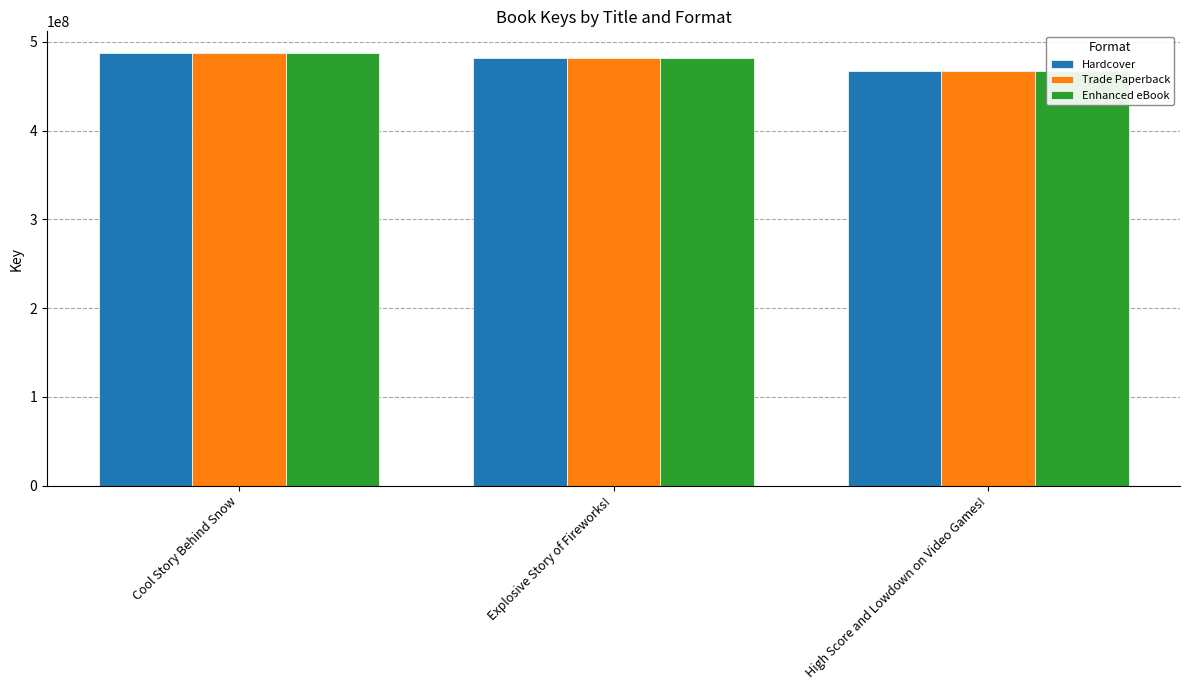

What is the value of the Enhanced eBook bar at the 2nd from the left?

481321021